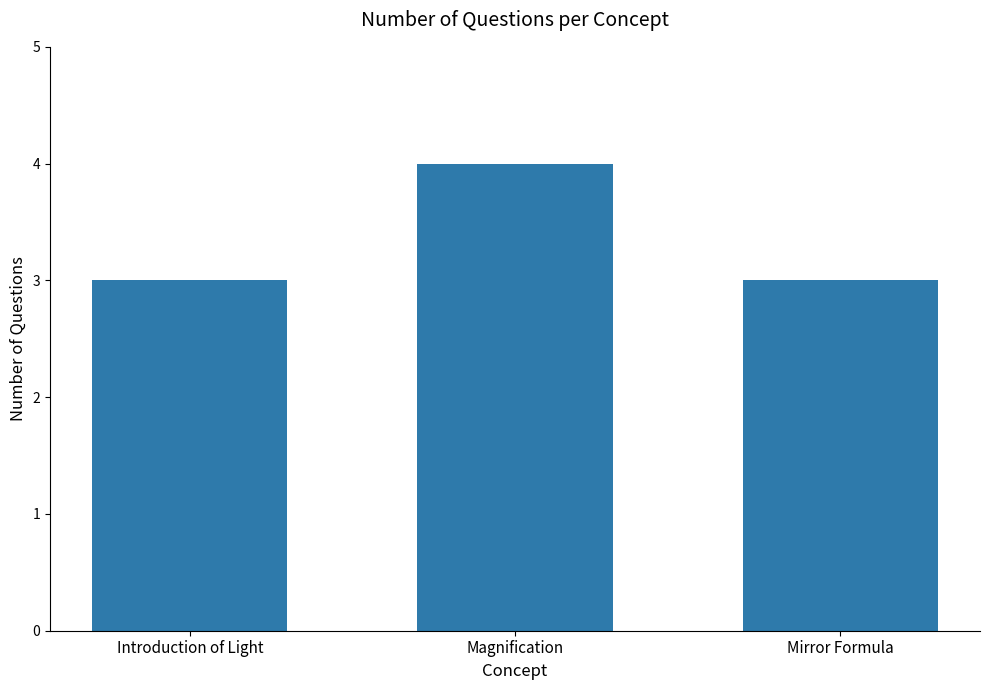

Is it true that the value at Introduction of Light is 1?

False